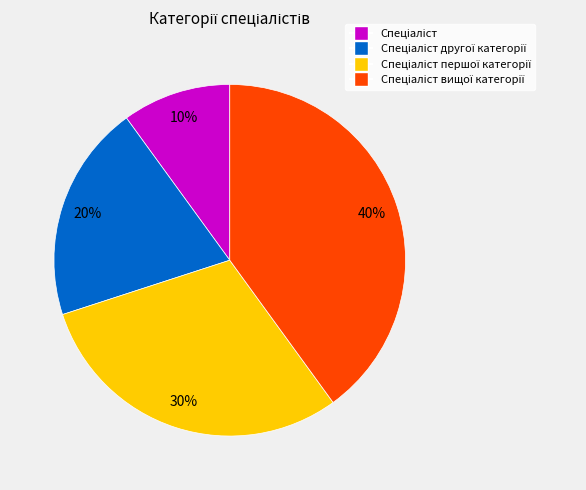

Does any single category account for the majority?

No